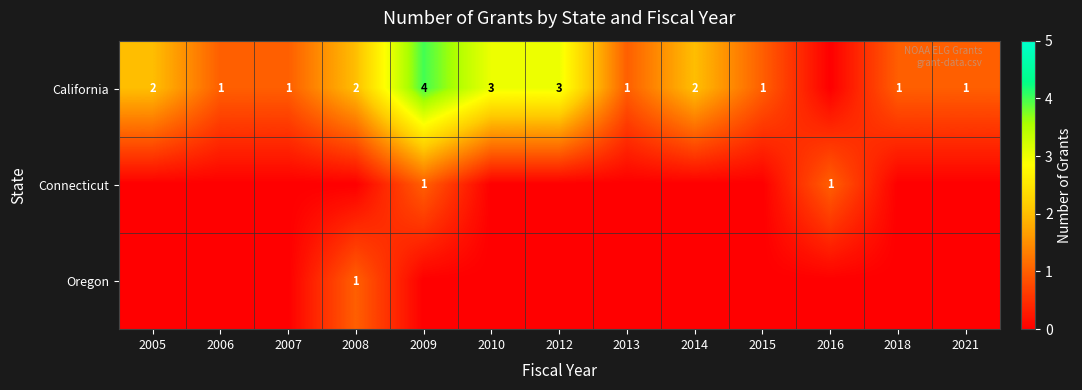

True or false: California has a value of 1 at 2006.

True